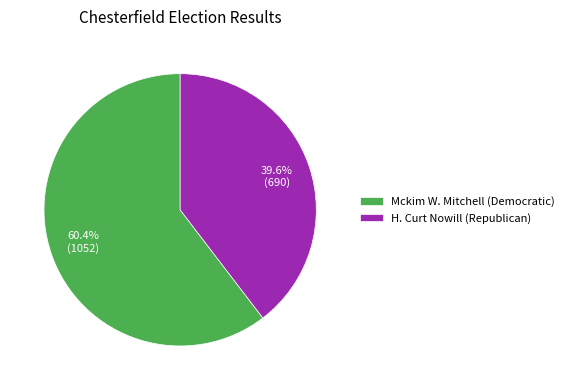

To the nearest percent, what is the difference between the largest and smallest slice percentages?

21%